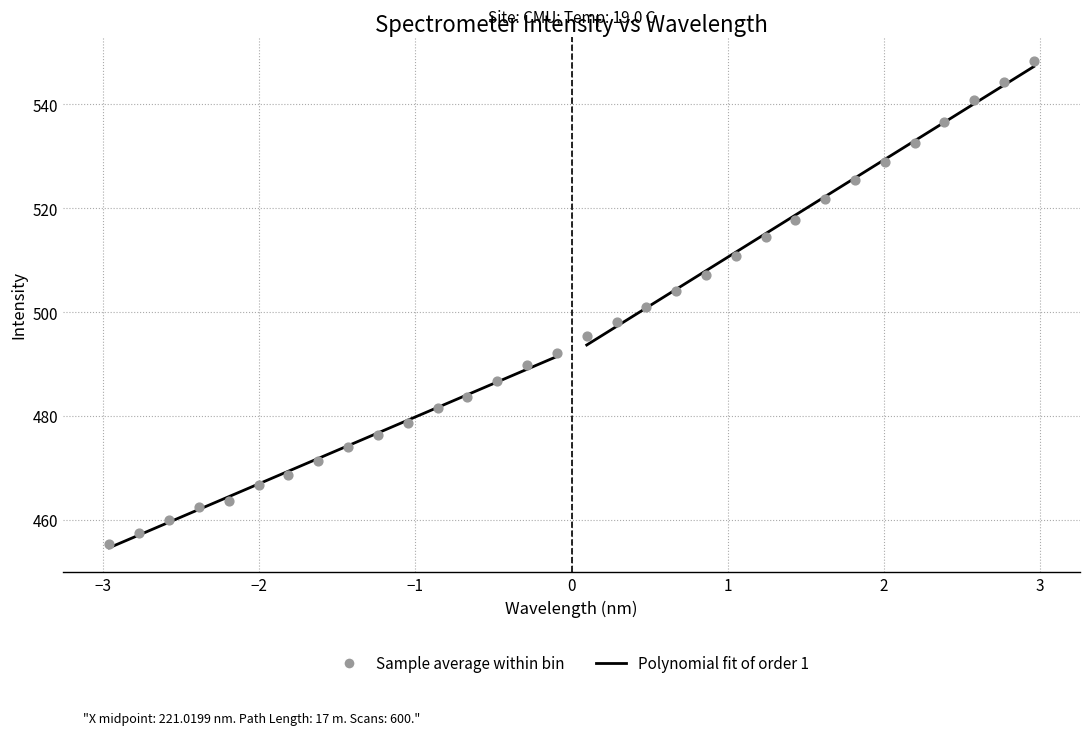

What is the range of Y values (max minus min)?

92.8